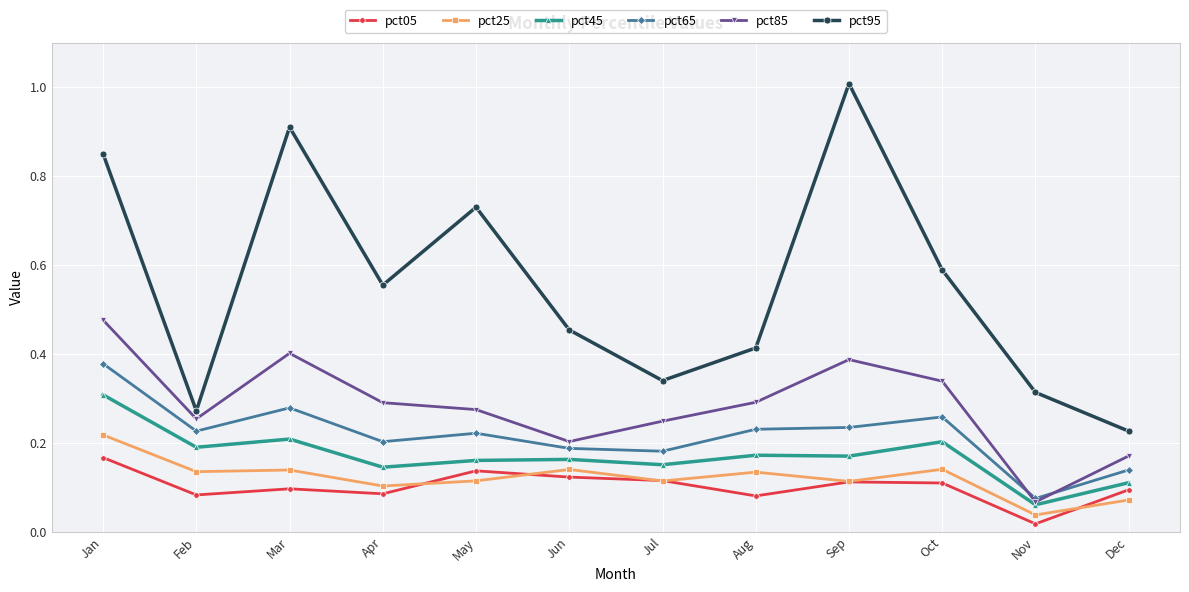

True or false: pct45 and pct05 cross at least once.

False